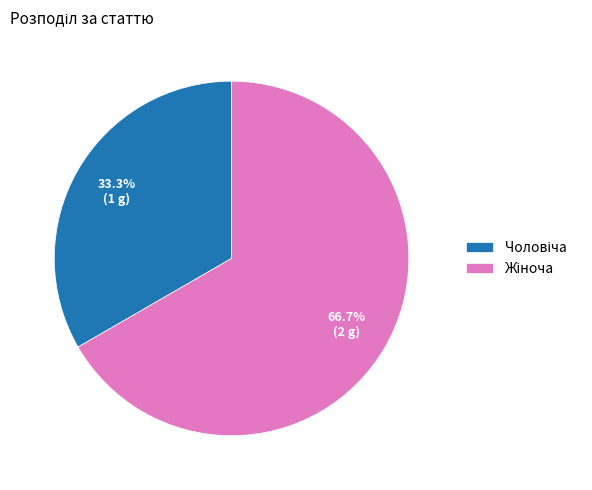

Does any single category account for the majority?

Yes